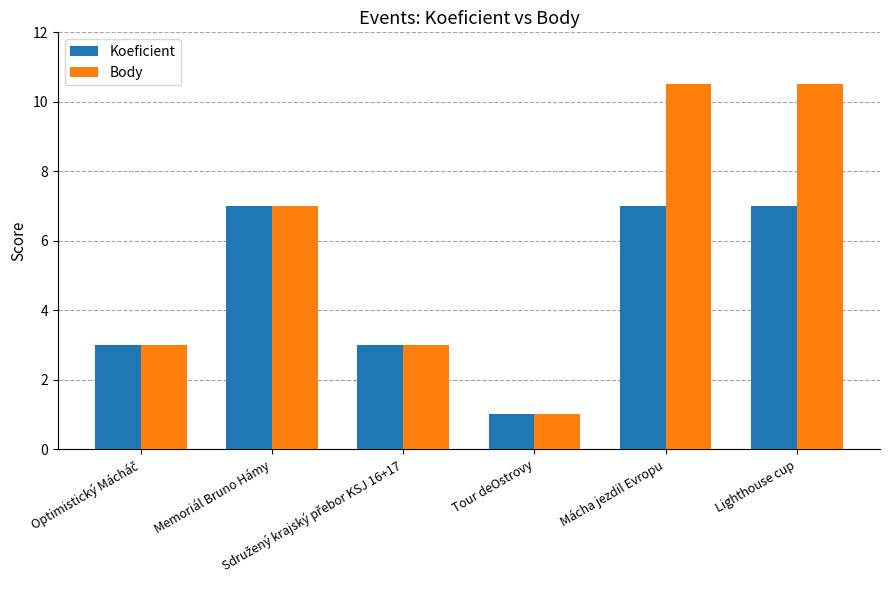

What is the total value across all series at Mácha jezdil Evropu?

17.5